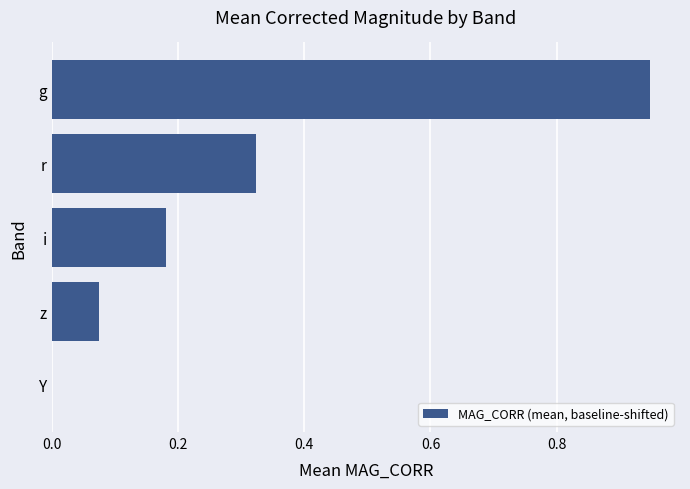

True or false: the data shows 0.1 at r.

False